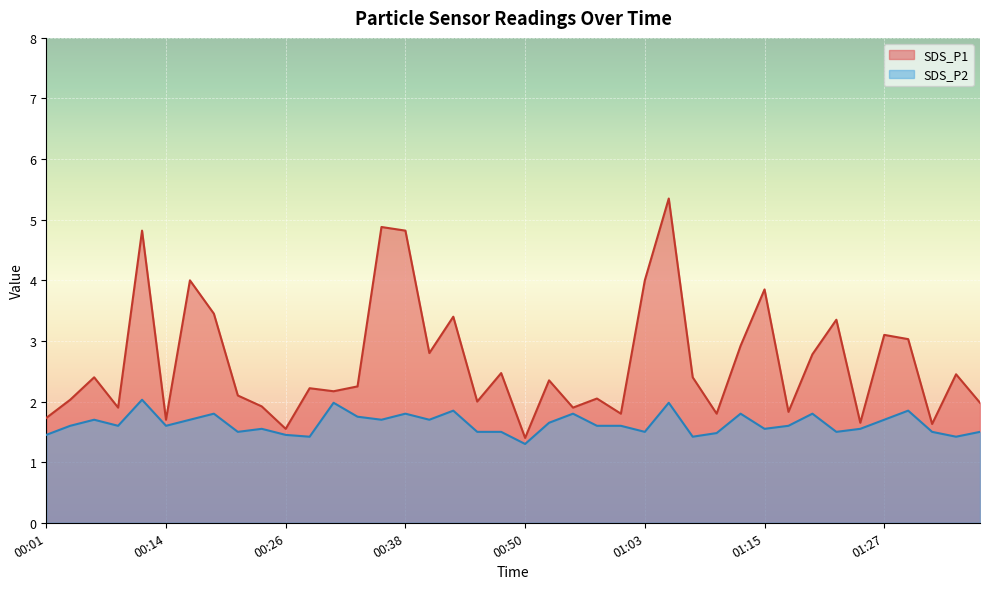

How many lines are shown in the chart?

2